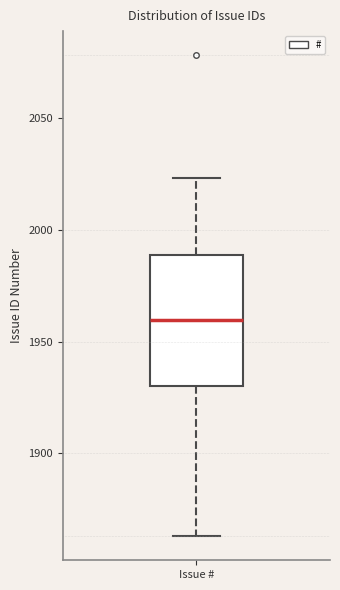

Transcribe this box plot: give where the median line is, the range the box spans, and where the two whiskers end, as read against the y-axis. The values are not printed on the chart, so give them approximately, as read against the axis.

median 1960, box 1930 to 1990, whiskers 1865 to 2025